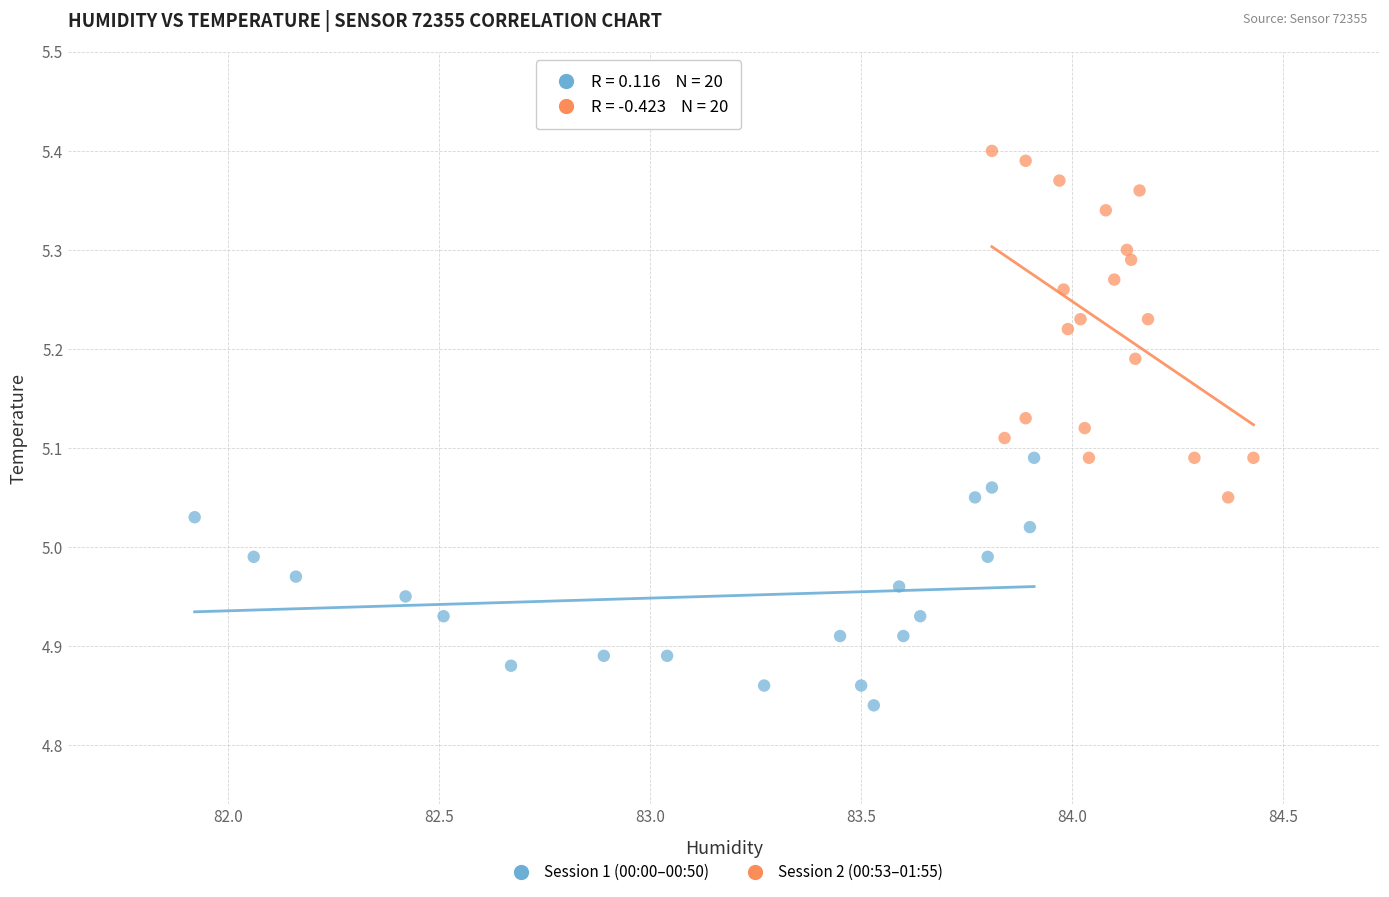

Which series has the widest spread of Y values?

Session 2 (00:53–01:55)